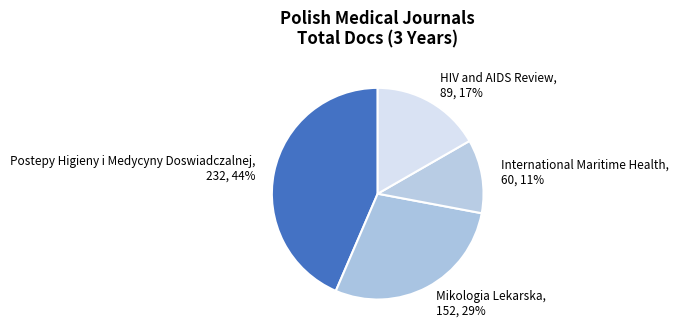

The International Maritime Health slice represents 1% of the pie. True or false?

False